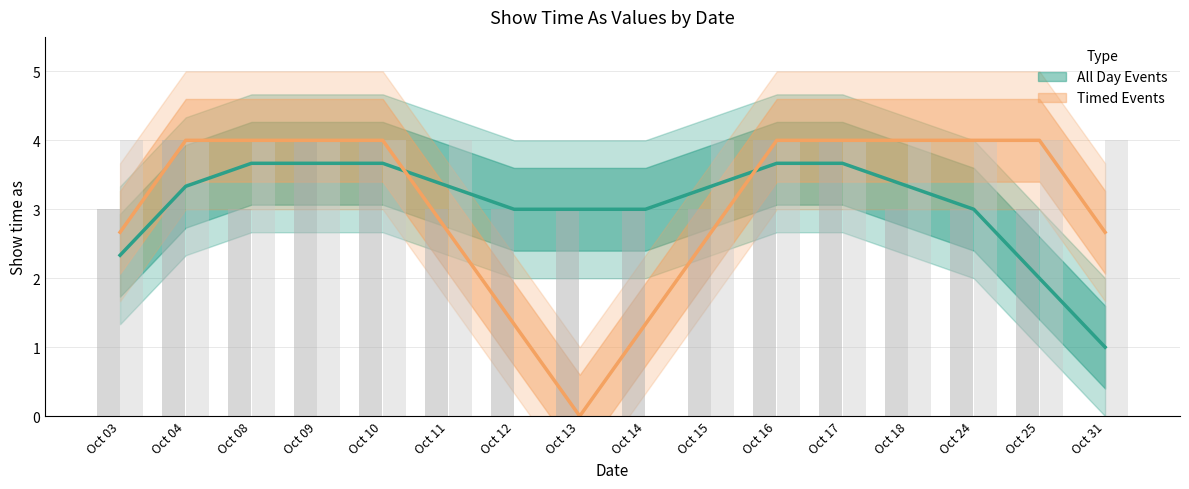

Are the bars grouped side by side (vs. stacked)?

Yes